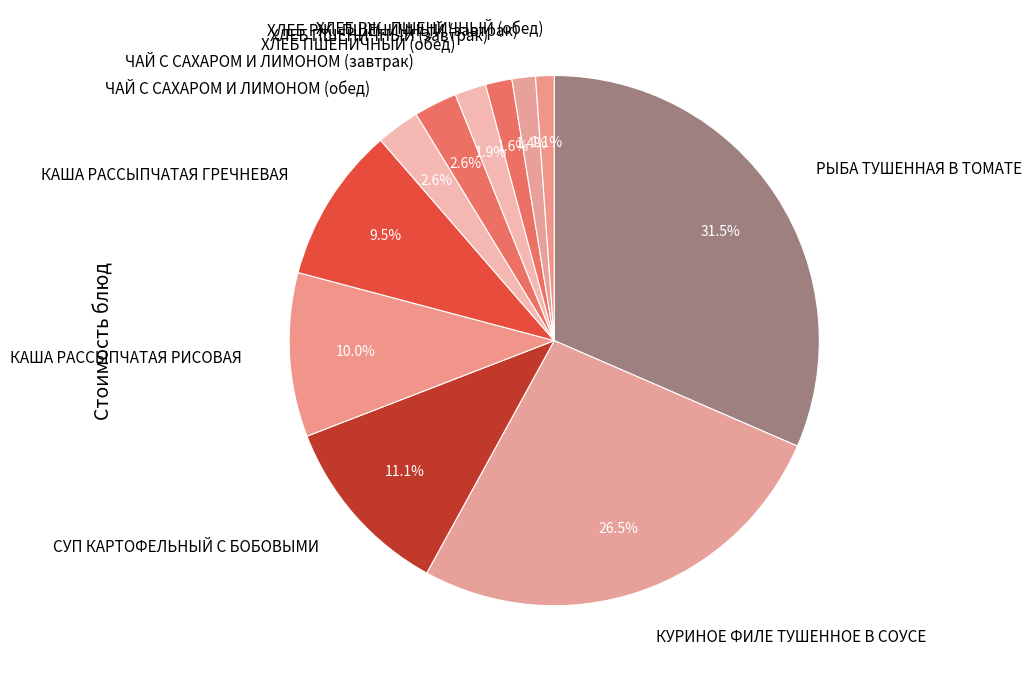

To the nearest percent, what is the combined percentage of ХЛЕБ ПШЕНИЧНЫЙ (завтрак) and КАША РАССЫПЧАТАЯ РИСОВАЯ?

12%